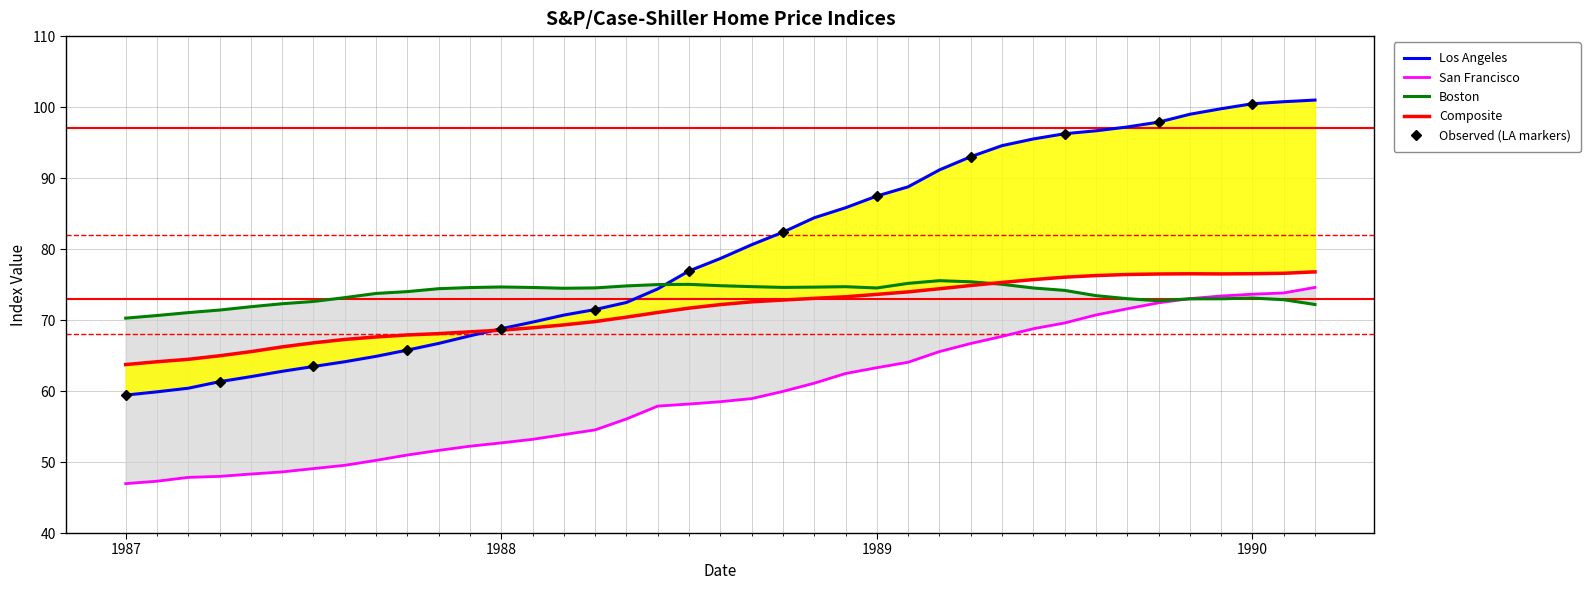

What is the difference between the maximum and second lowest values in the San Francisco series?

27.3